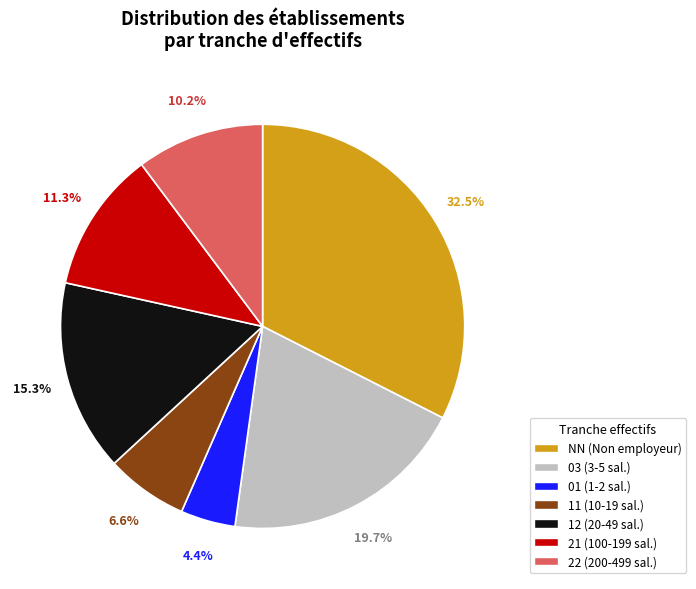

To the nearest percent, what percentage of the pie is 21?

11%